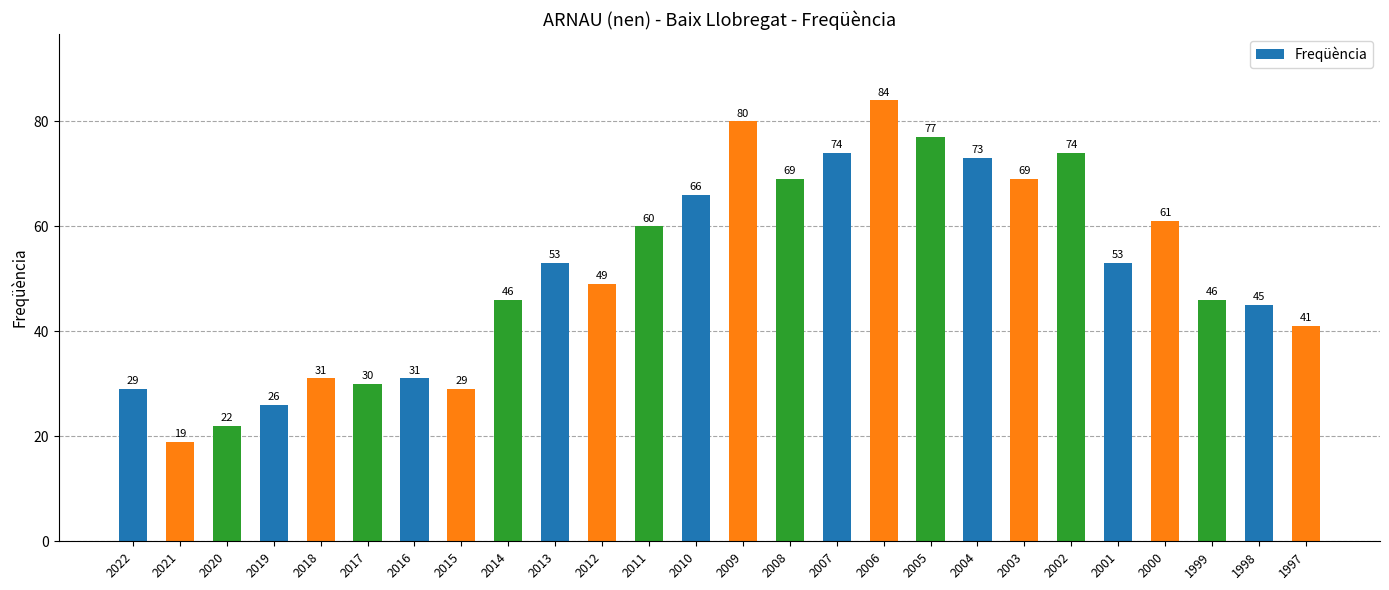

How many bars are there in total?

26